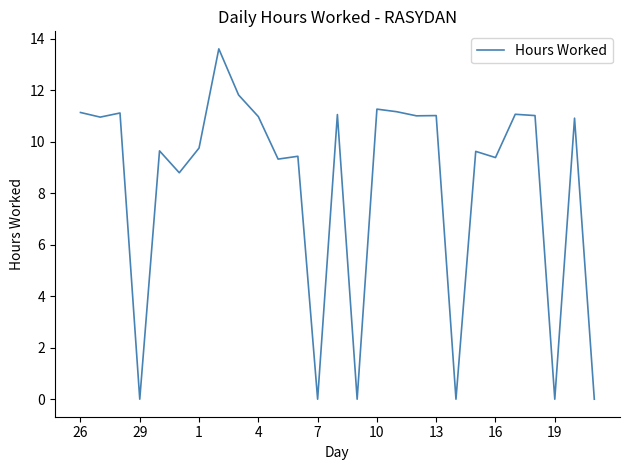

What is the difference between the maximum and minimum values?

13.6